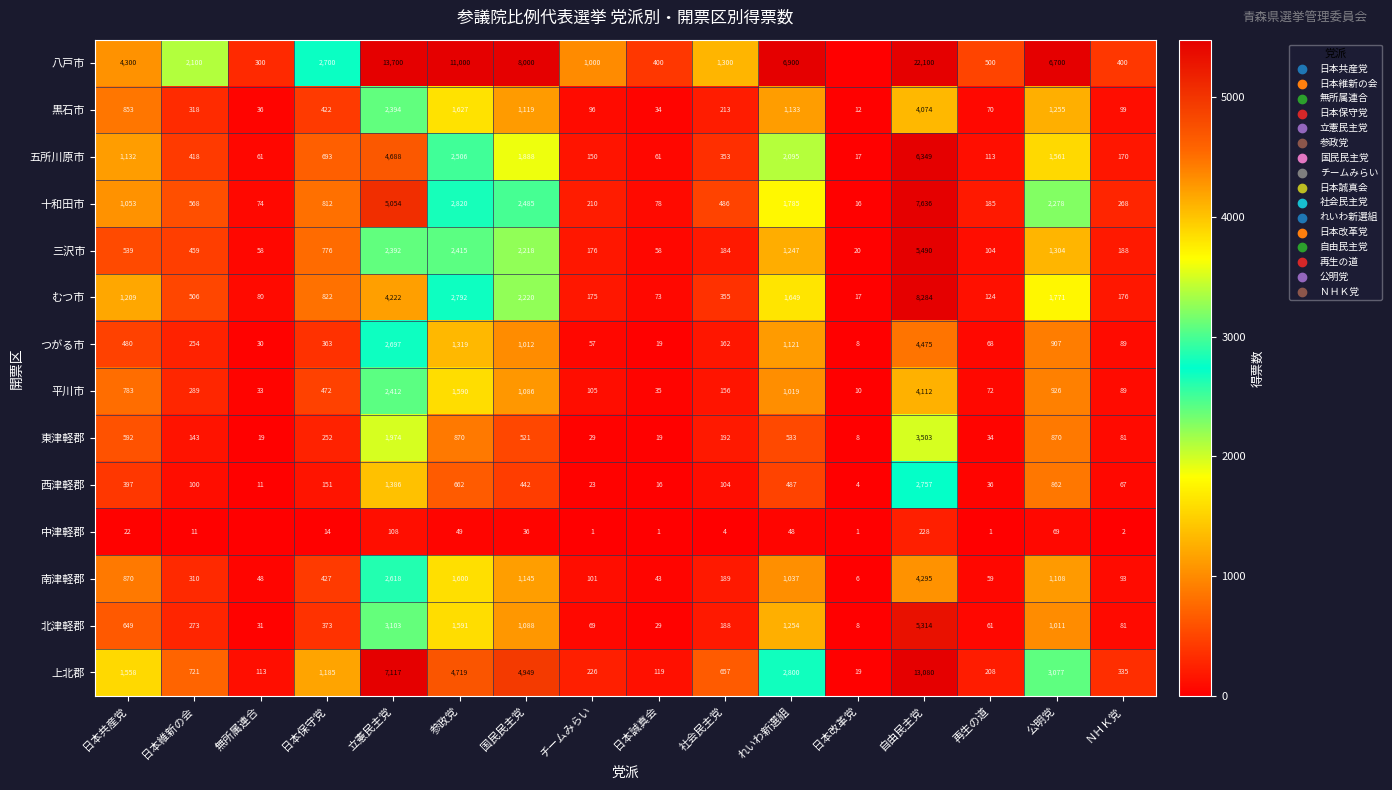

Rank the categories by 十和田市 value from highest to lowest.

自由民主党, 立憲民主党, 参政党, 国民民主党, 公明党, れいわ新選組, 日本共産党, 日本保守党, 日本維新の会, 社会民主党, ＮＨＫ党, チームみらい, 再生の道, 日本誠真会, 無所属連合, 日本改革党